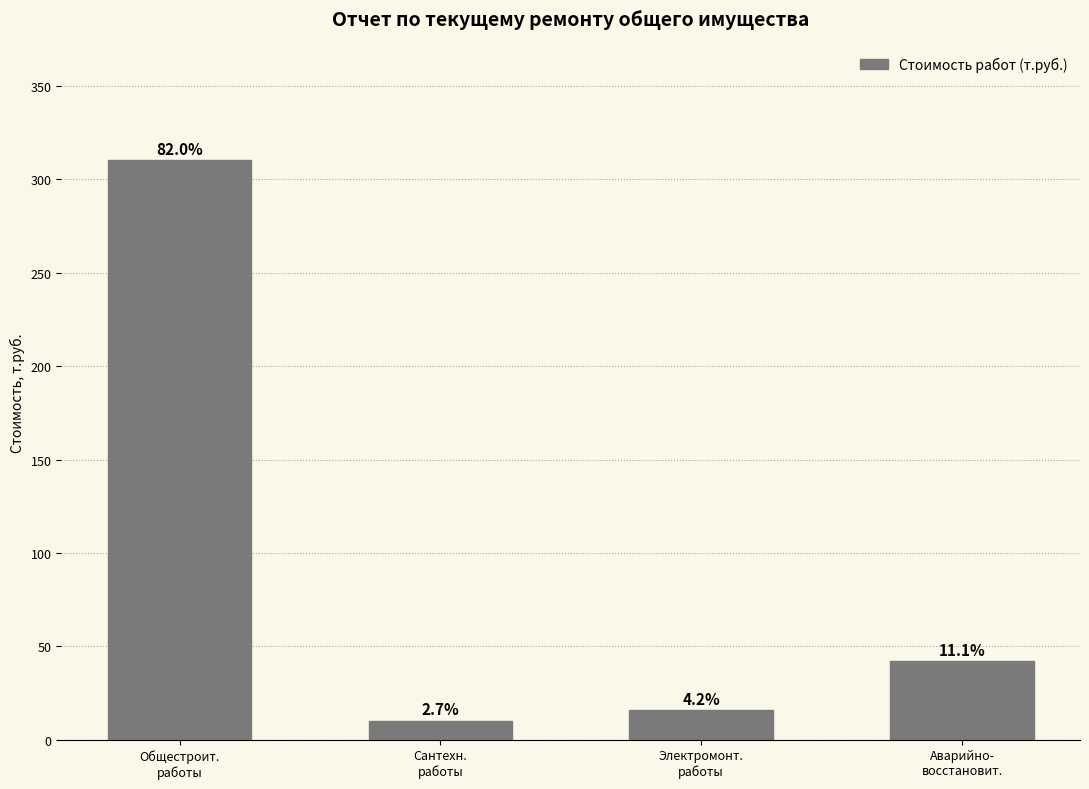

What is the label of the 4th bar from the left?

Аварийно-
восстановит.